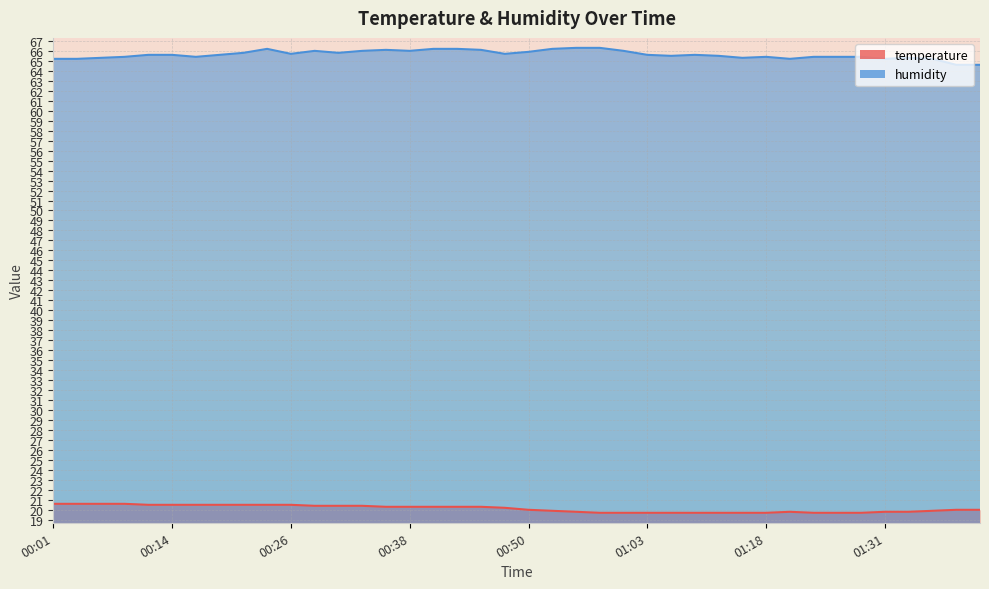

Which series has the largest range (max minus min)?

humidity